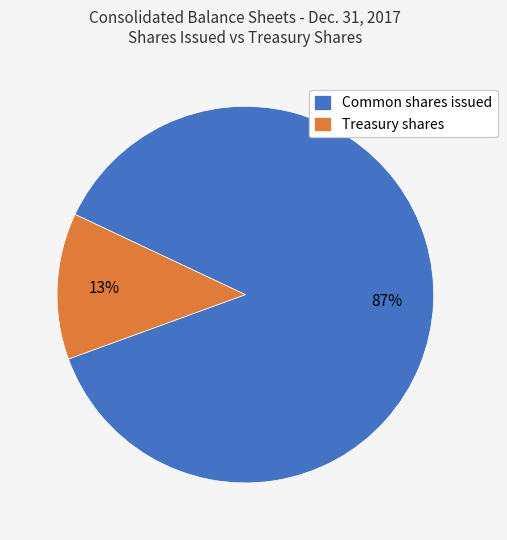

Does Treasury shares represent more than half of the total?

No